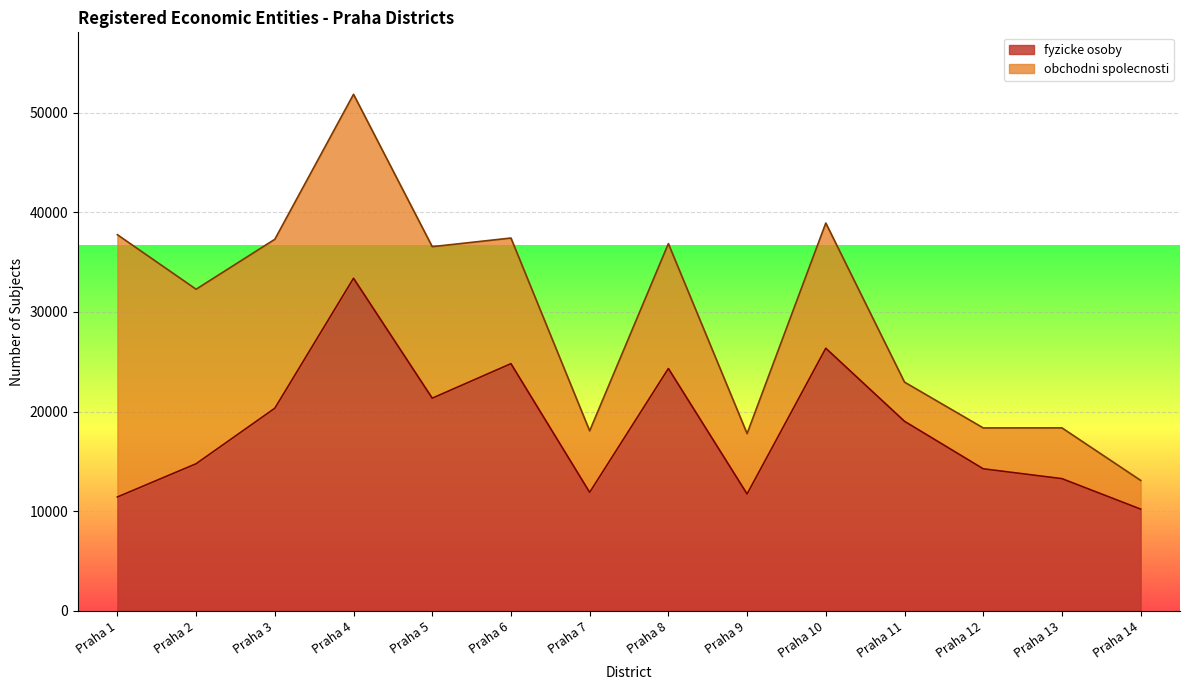

What is the total value across all series at Praha 8?

36852